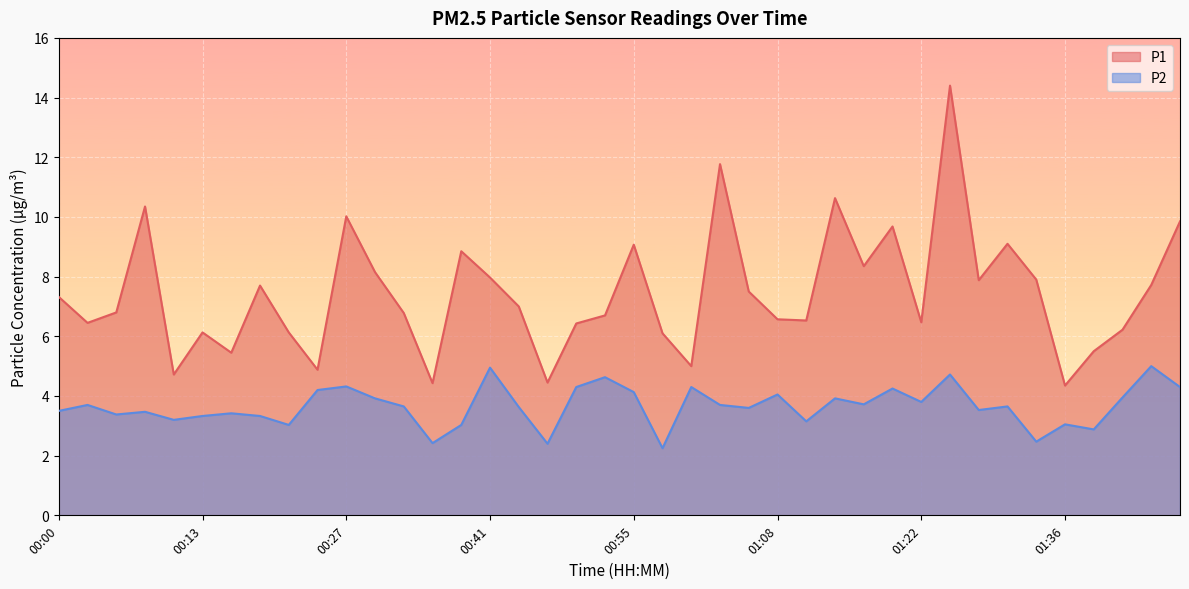

Which category has the lowest value across all series?

00:57